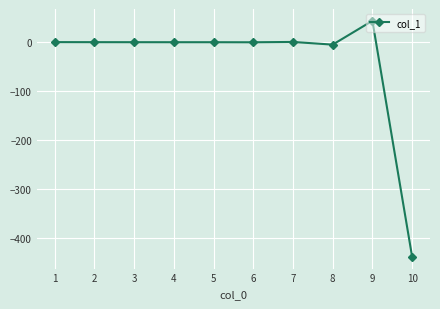

What is the difference between the values at 5 and 1?

0.2